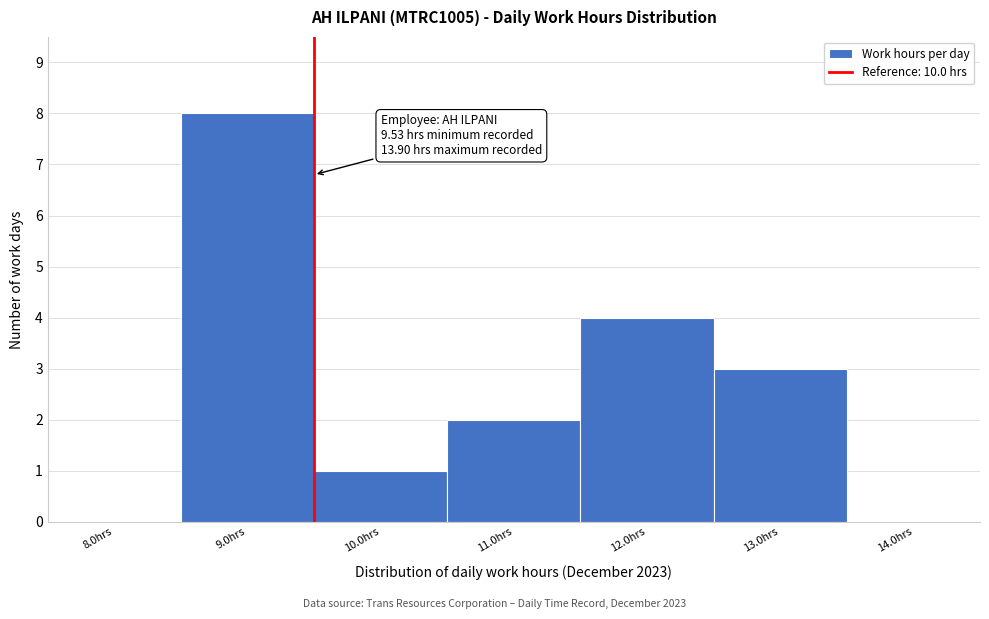

Reading left to right, transcribe all the data shown in this chart.

8.0hrs=0	9.0hrs=8	10.0hrs=1	11.0hrs=2	12.0hrs=4	13.0hrs=3	14.0hrs=0